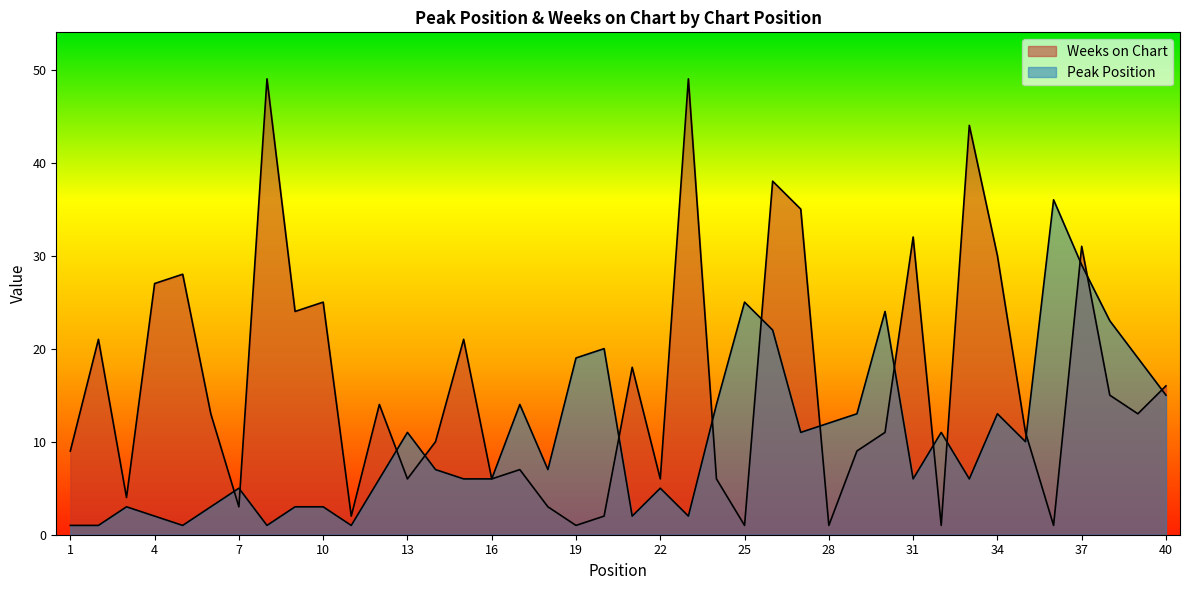

What is the value of the Peak Position point at the 29th from the left?

13